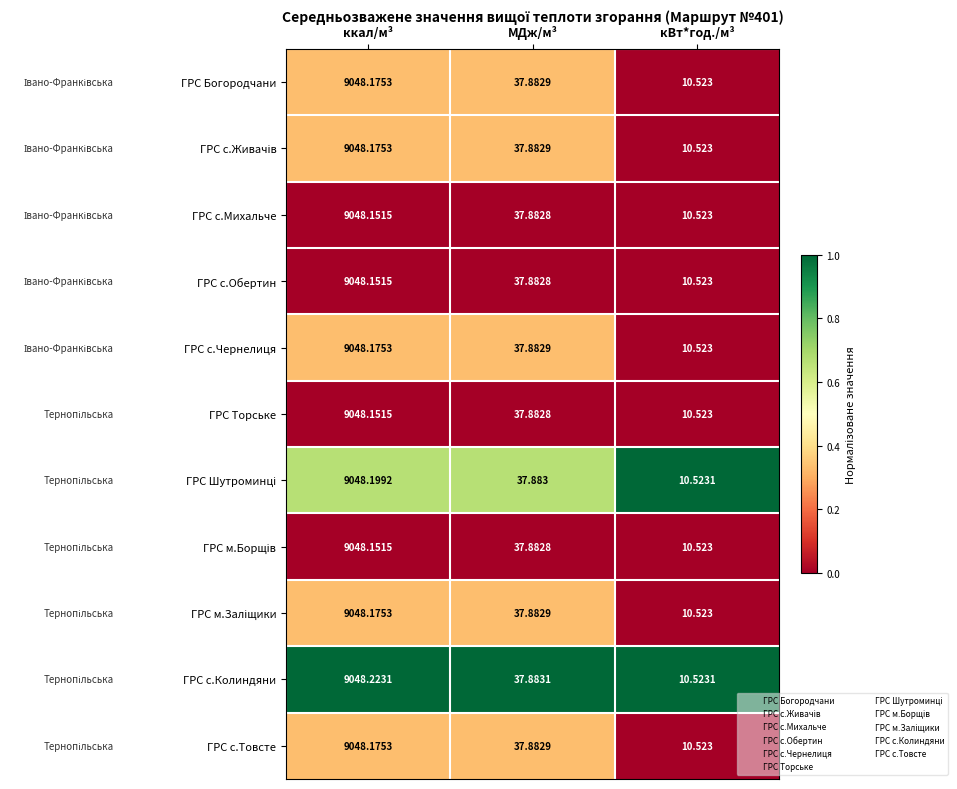

Which series has the largest range (max minus min)?

ГРС с.Колиндяни